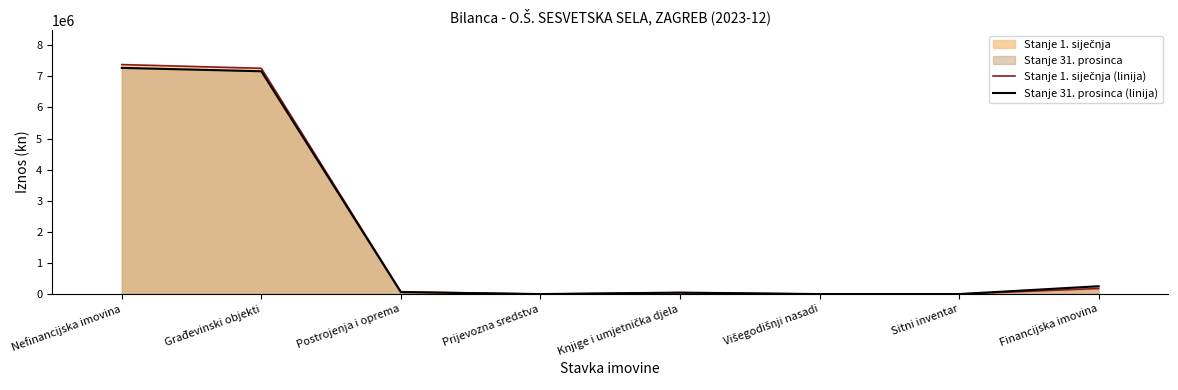

The Stanje 1. siječnja (linija) series shows 69028.7 at Knjige i umjetnička djela. True or false?

False